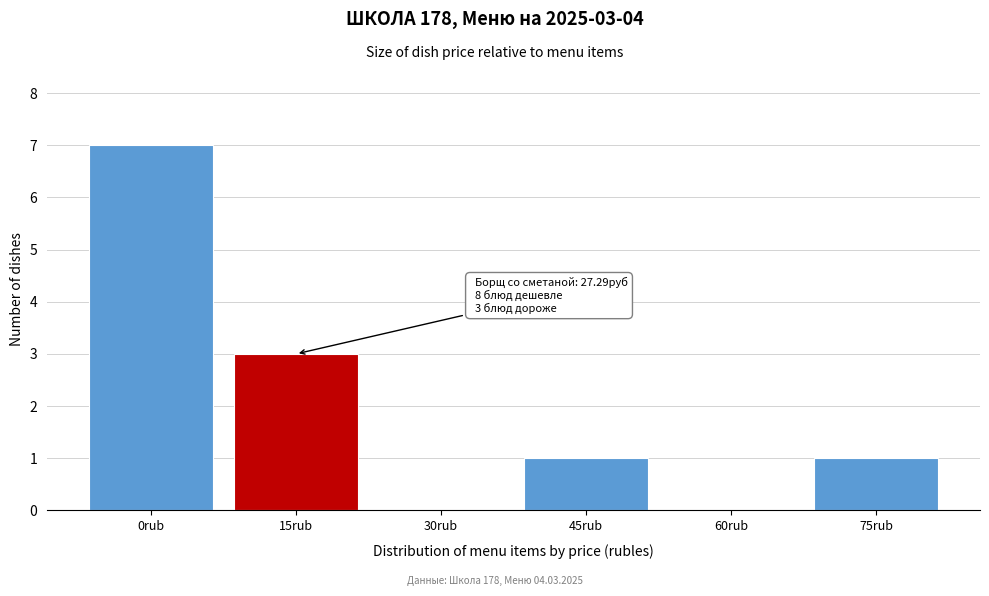

Reading right to left, transcribe all the data shown in this chart.

75rub=1	60rub=0	45rub=1	30rub=0	15rub=3	0rub=7